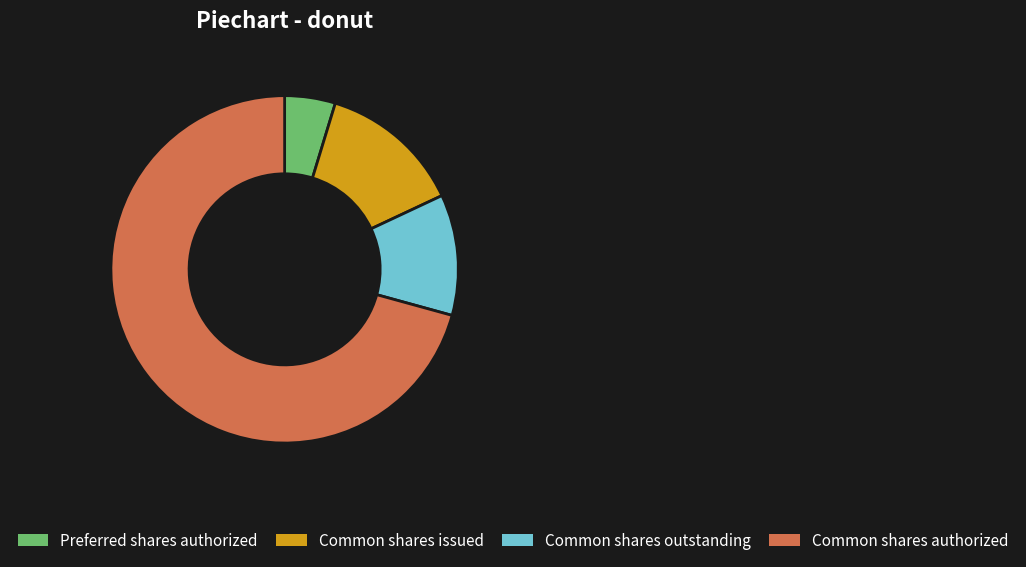

Count the number of slices in the pie.

4